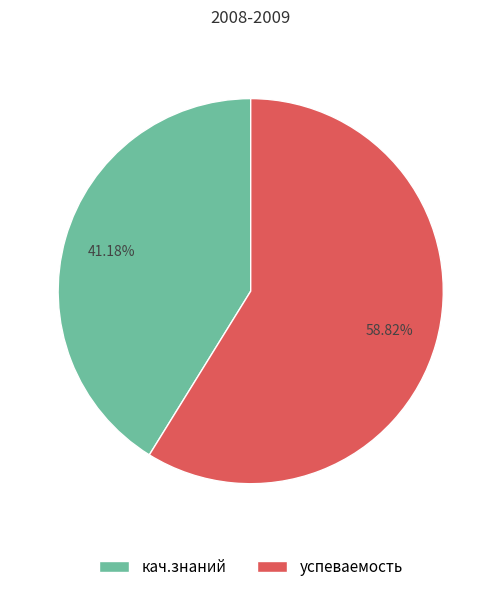

To the nearest percent, what percentage of the pie is кач.знаний?

41%